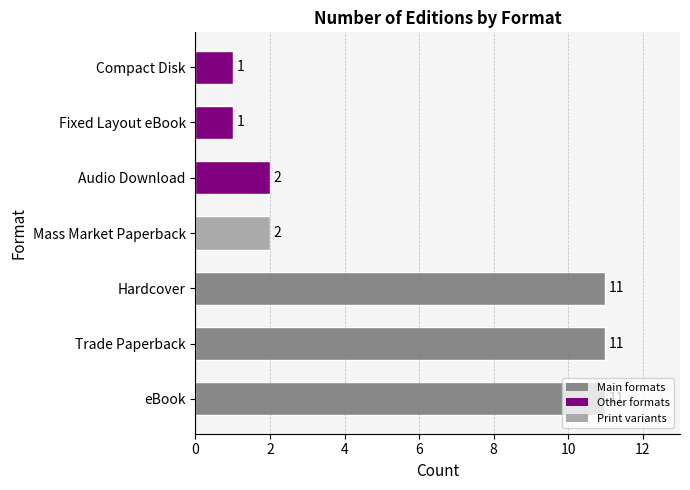

What is the maximum value shown in the chart?

11